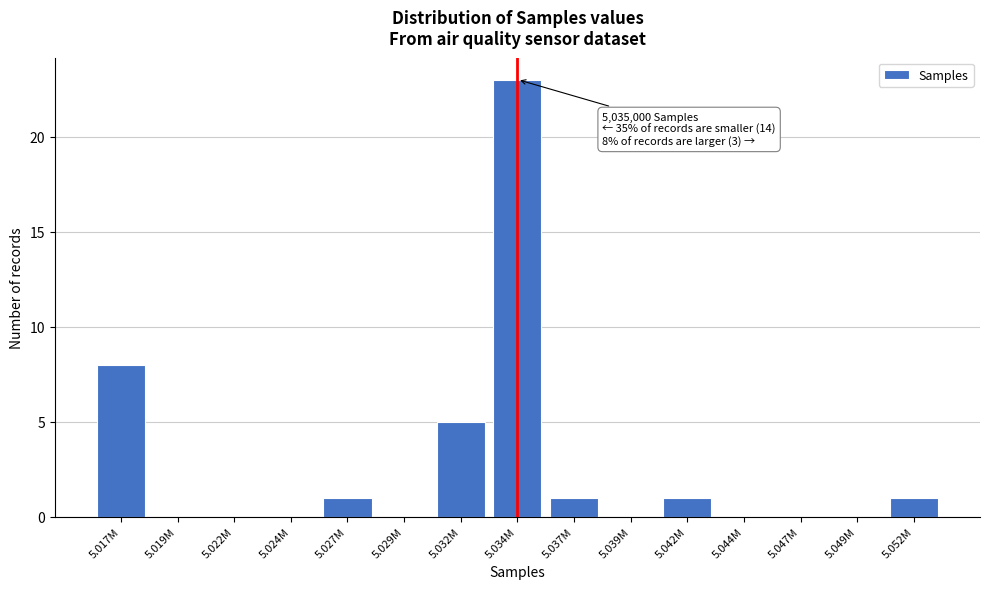

Reading left to right, what are all the values shown in this chart?

5.017M=8	5.019M=0	5.022M=0	5.024M=0	5.027M=1	5.029M=0	5.032M=5	5.034M=23	5.037M=1	5.039M=0	5.042M=1	5.044M=0	5.047M=0	5.049M=0	5.052M=1